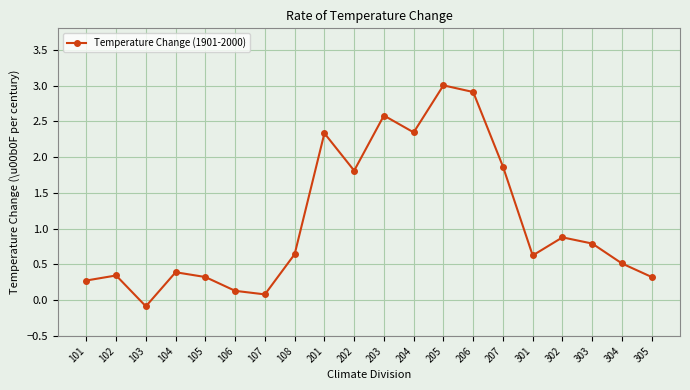

What is the sum of all values?

22.1